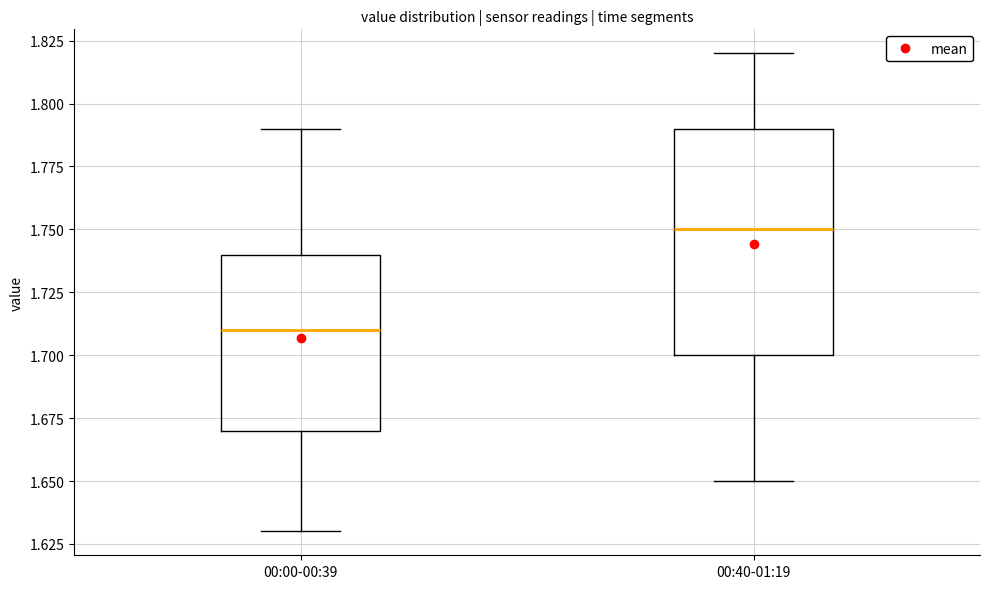

Which box is the tallest, from its lower edge to its upper edge?

00:40-01:19